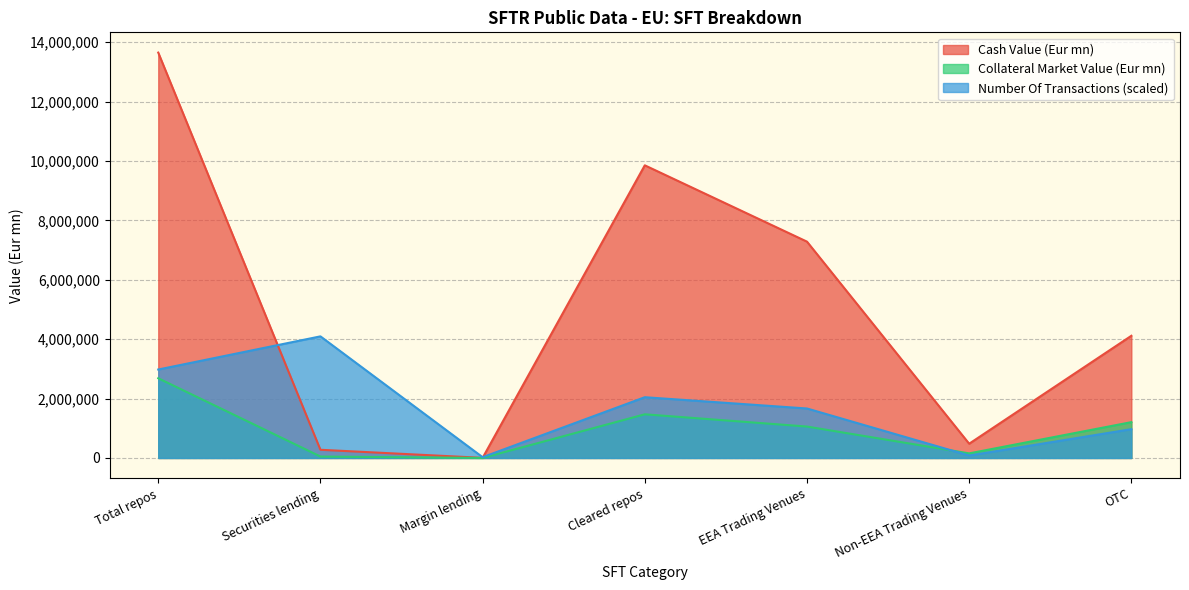

What is the total value across all series at Cleared repos?

13367121.1